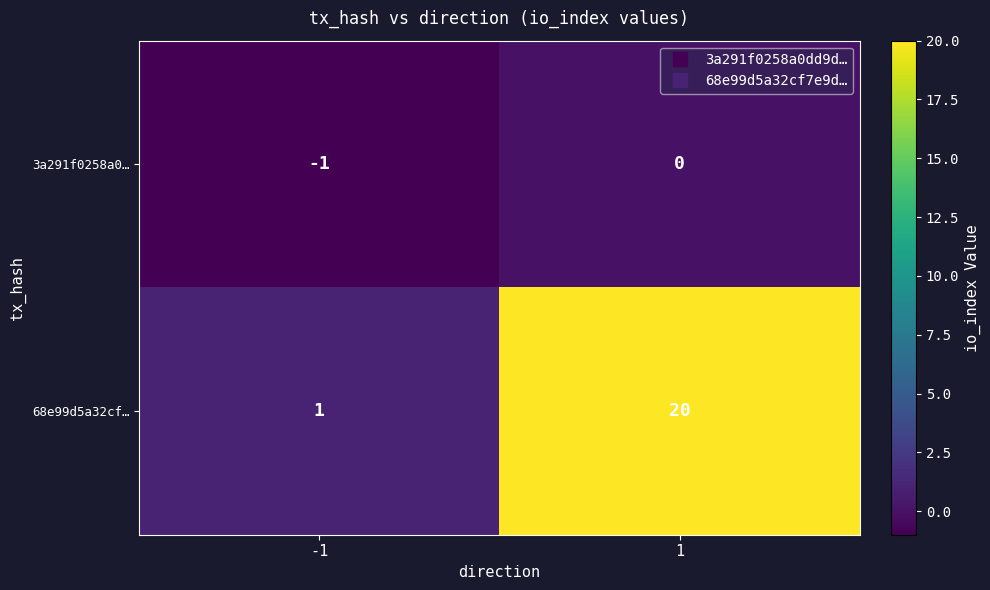

Rank the series by their maximum value, from lowest to highest.

3a291f0258a0…, 68e99d5a32cf…